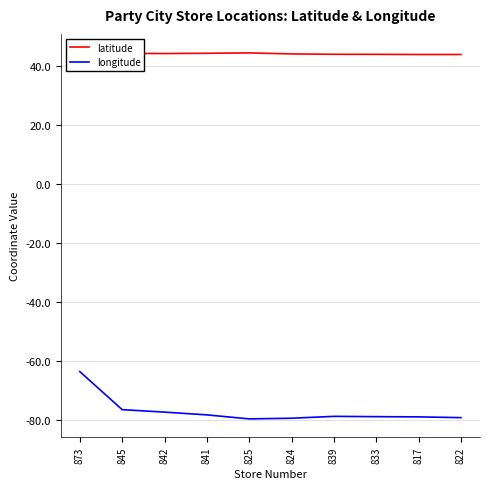

What position from the left is 825?

5